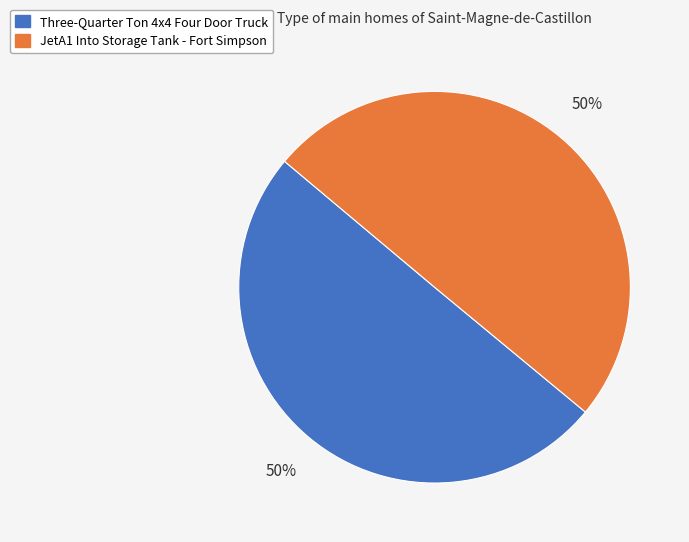

Is it true that JetA1 Into Storage Tank - Fort Simpson is 36% of the pie?

False